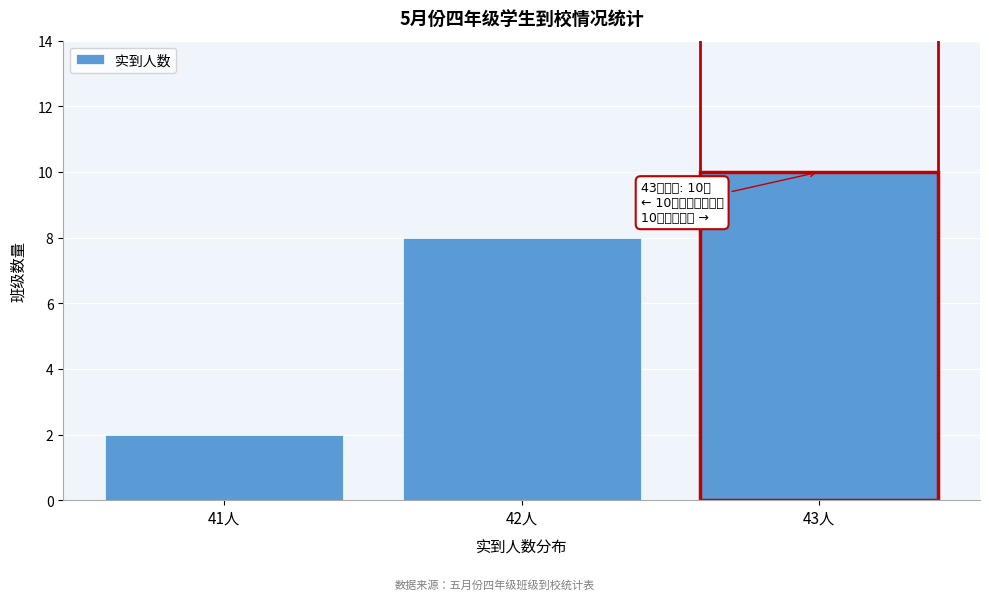

Reading right to left, what are all the values shown in this chart?

43人=10	42人=8	41人=2